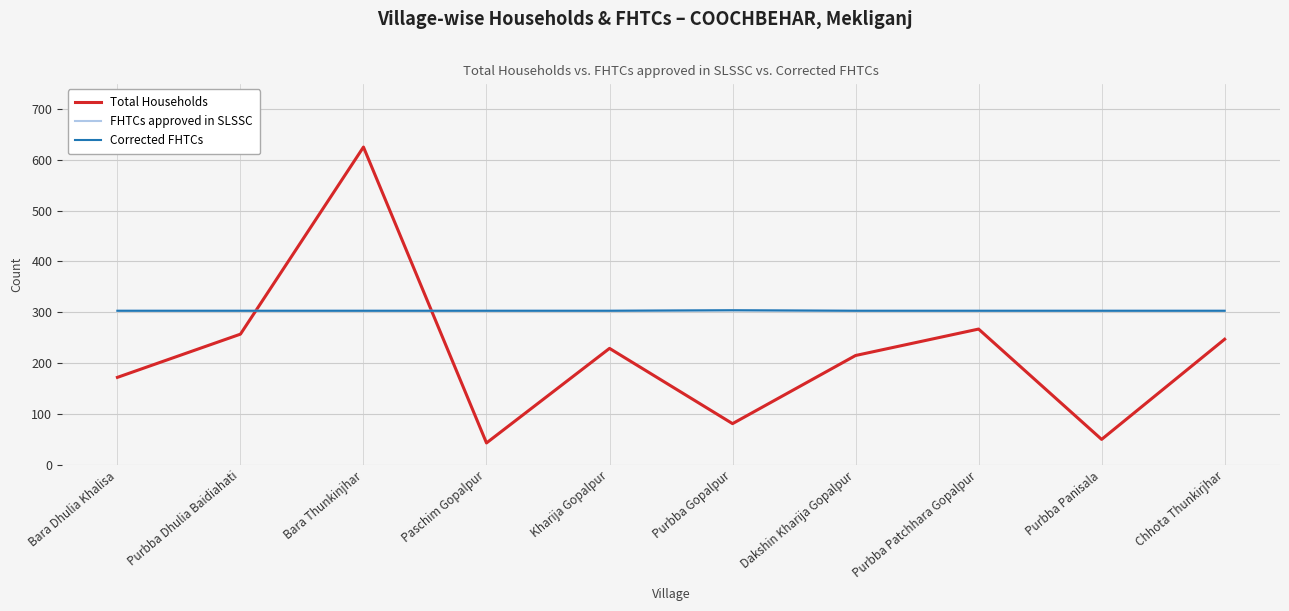

Reading left to right, transcribe all the data shown in this chart.

Total Households: 172	257	625	43	229	81	215	267	50	247
FHTCs approved in SLSSC: 303	303	303	303	303	304	303	303	303	303
Corrected FHTCs: 303	303	303	303	303	304	303	303	303	303